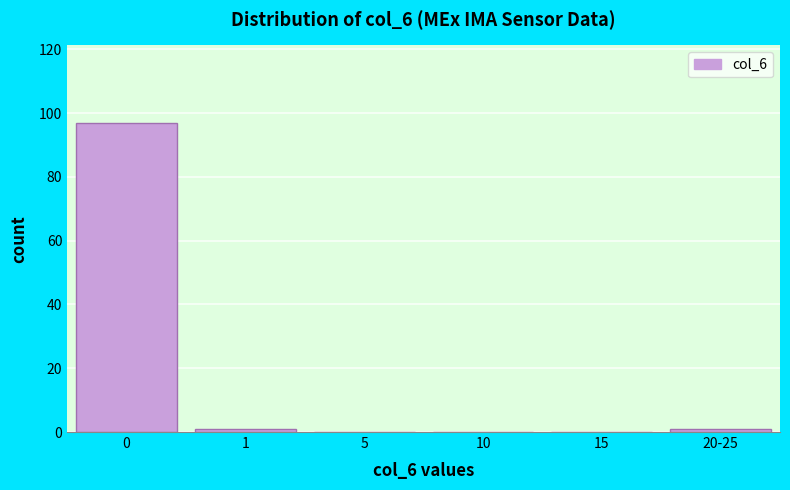

Reading right to left, transcribe all the data shown in this chart.

20-25=1	15=0	10=0	5=0	1=1	0=97